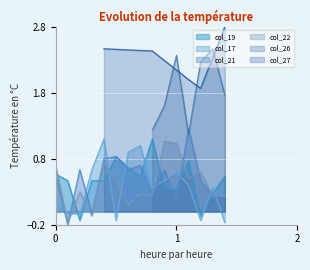

How many interior local peaks does the col_17 series have?

4